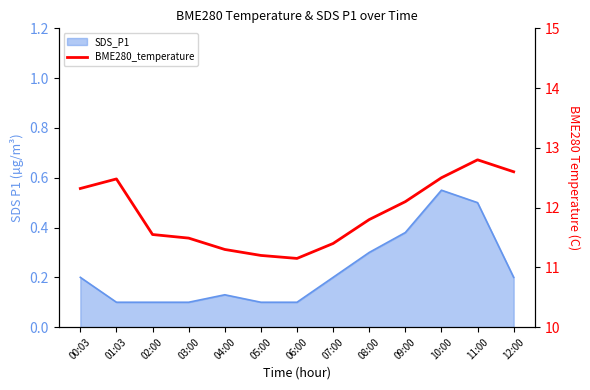

Is it true that the value at 06:00 is 4.3?

False